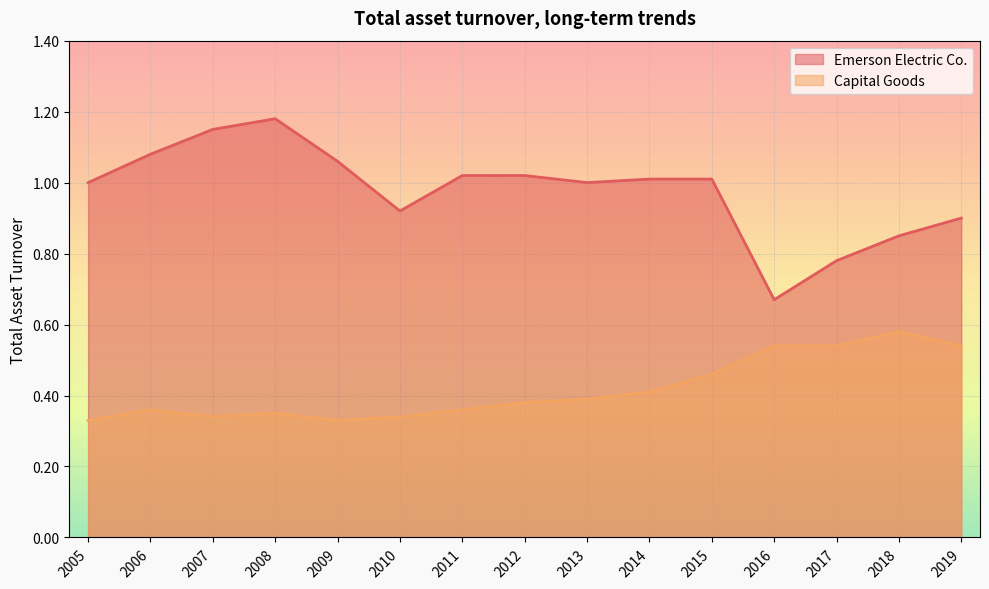

List the series in order of their overall mean, highest first.

Emerson Electric Co., Capital Goods